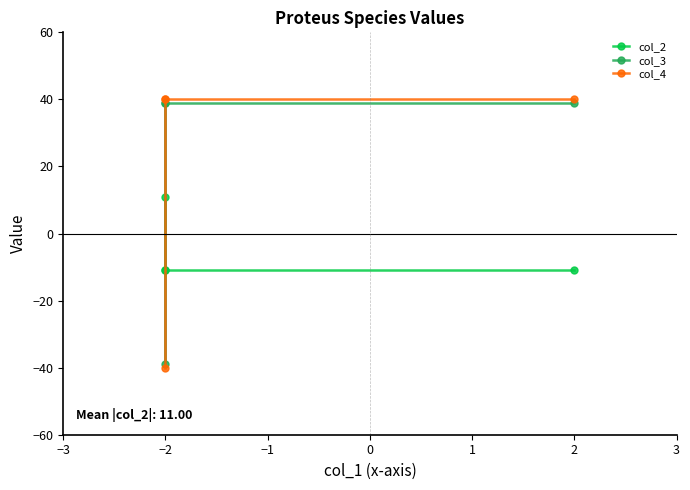

Reading left to right, extract all data points from this chart.

col_2: 11	-11	-11	-11
col_3: 39	-39	39	39
col_4: -40	40	40	40